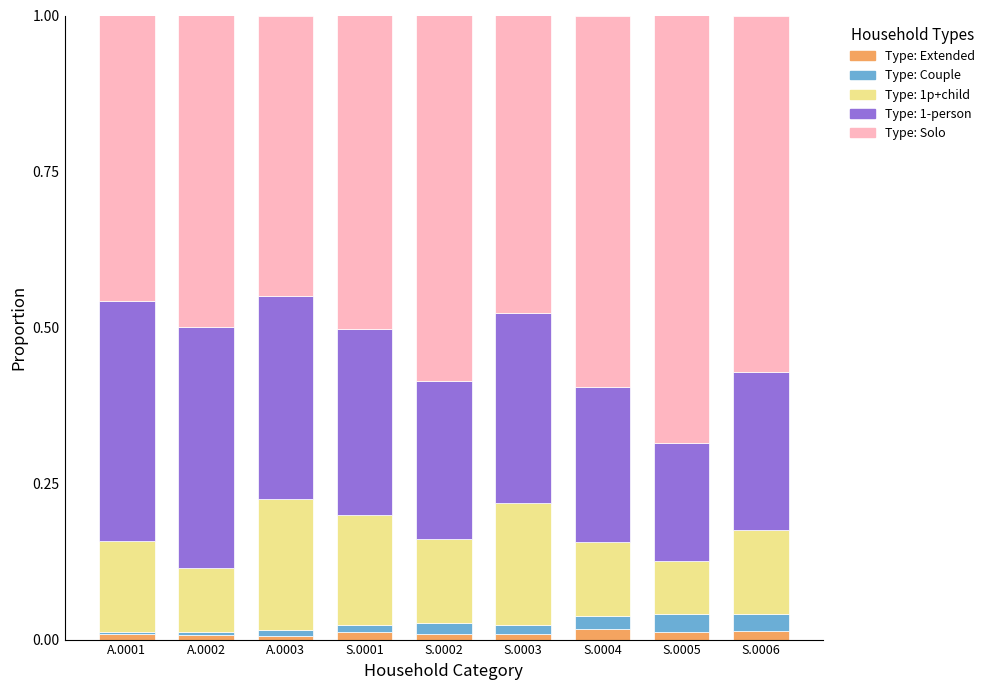

Which series has the widest spread of values?

Type: Solo